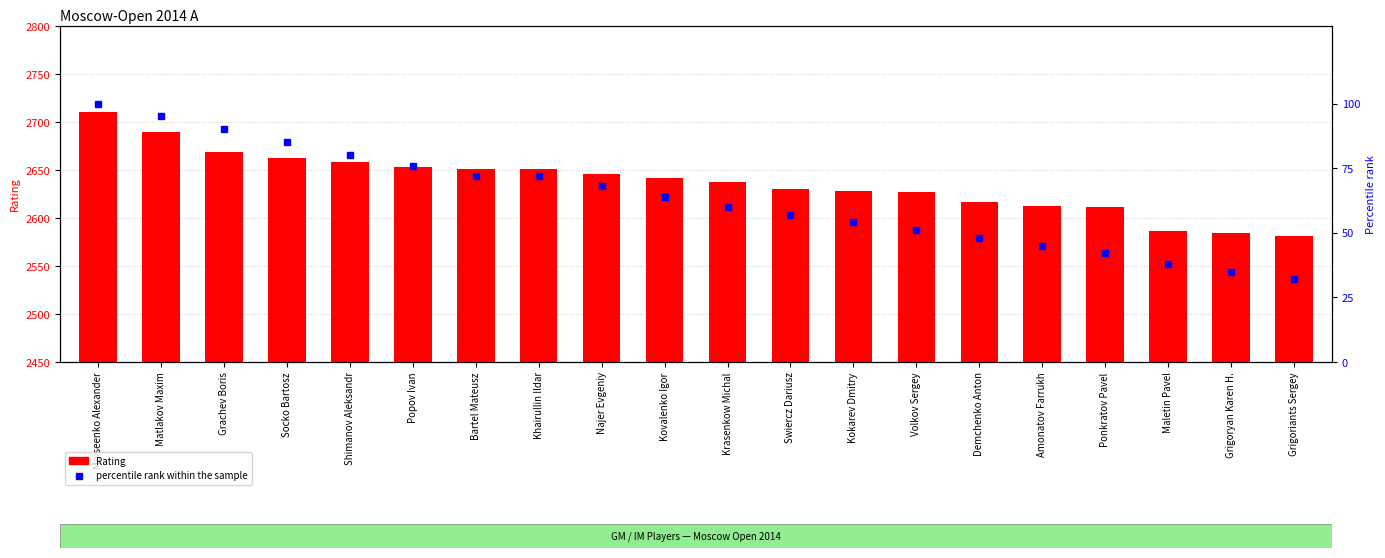

Which series has the largest range (max minus min)?

Rating